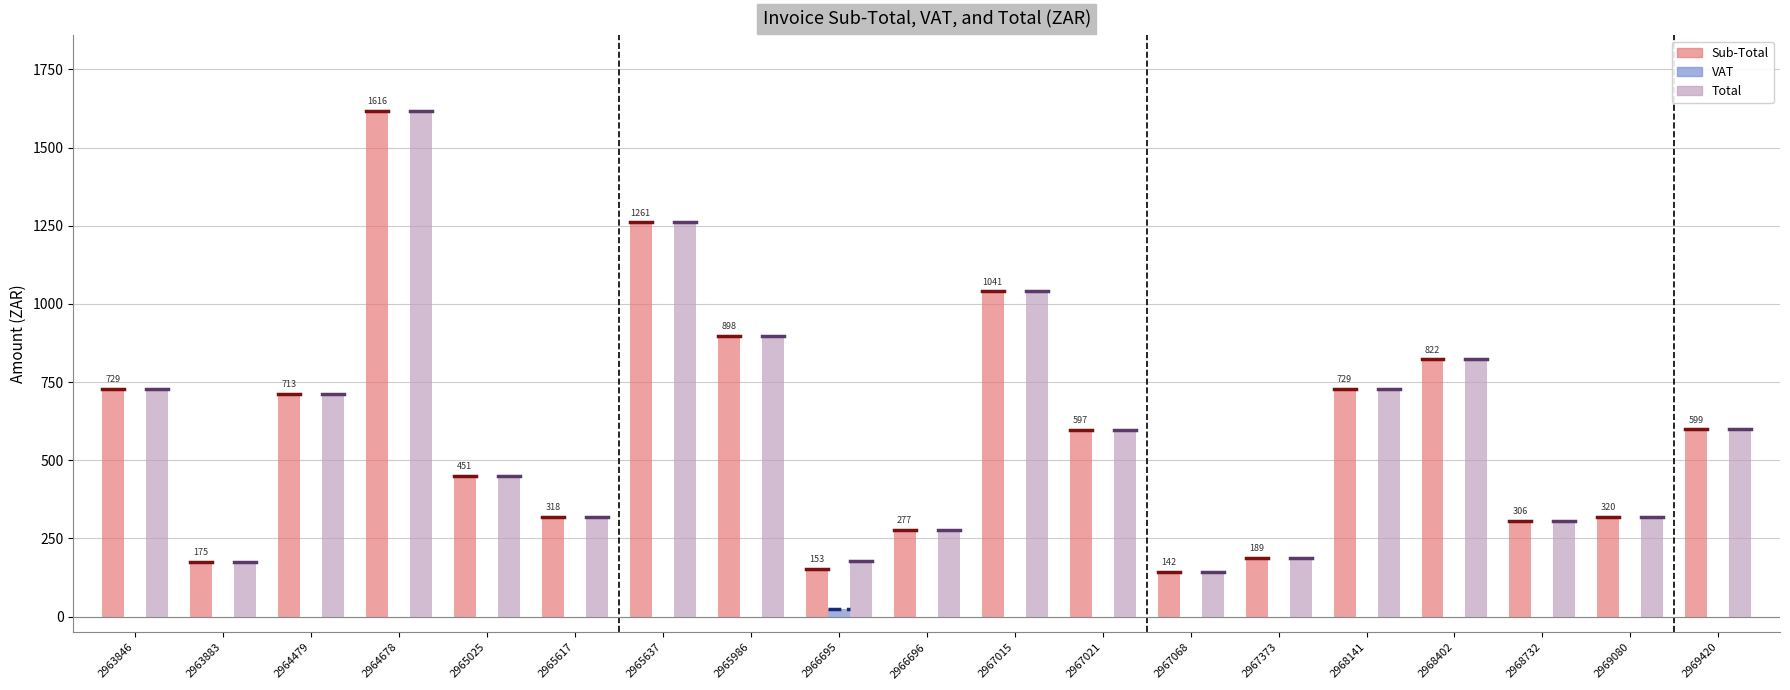

True or false: Total has a value of 541.0 at 2968732.

False